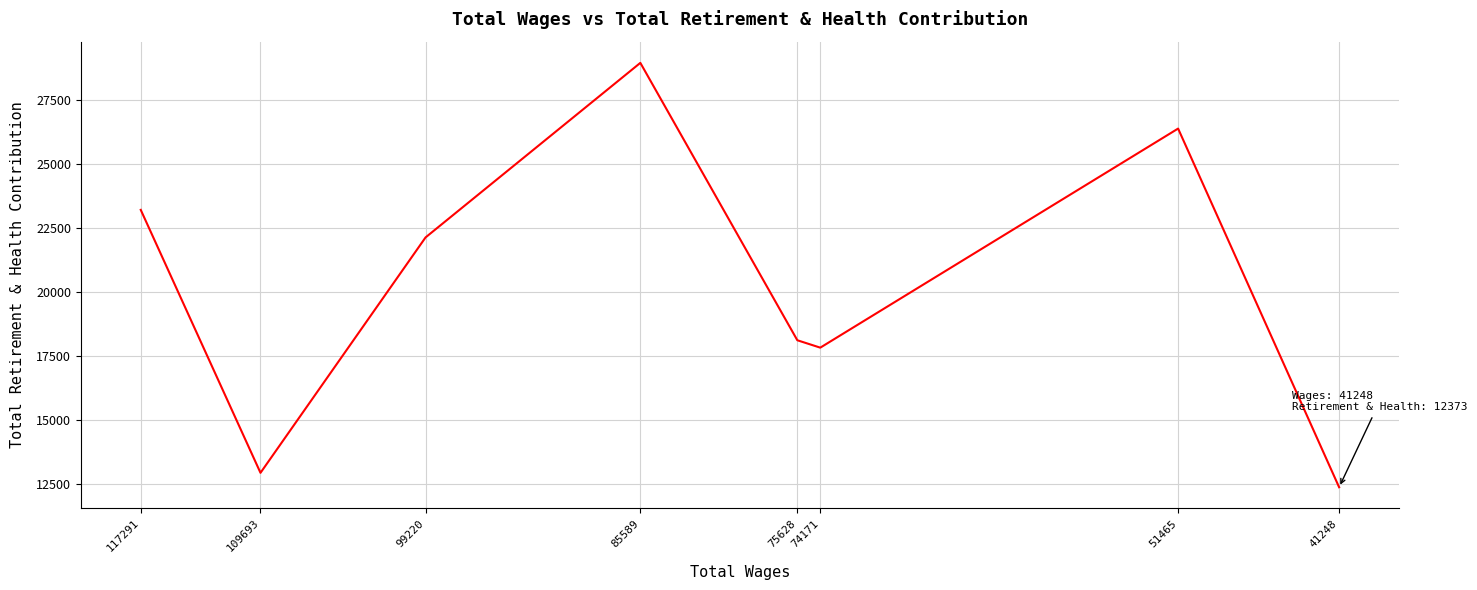

Is it true that the value at 74171 is 10667?

False